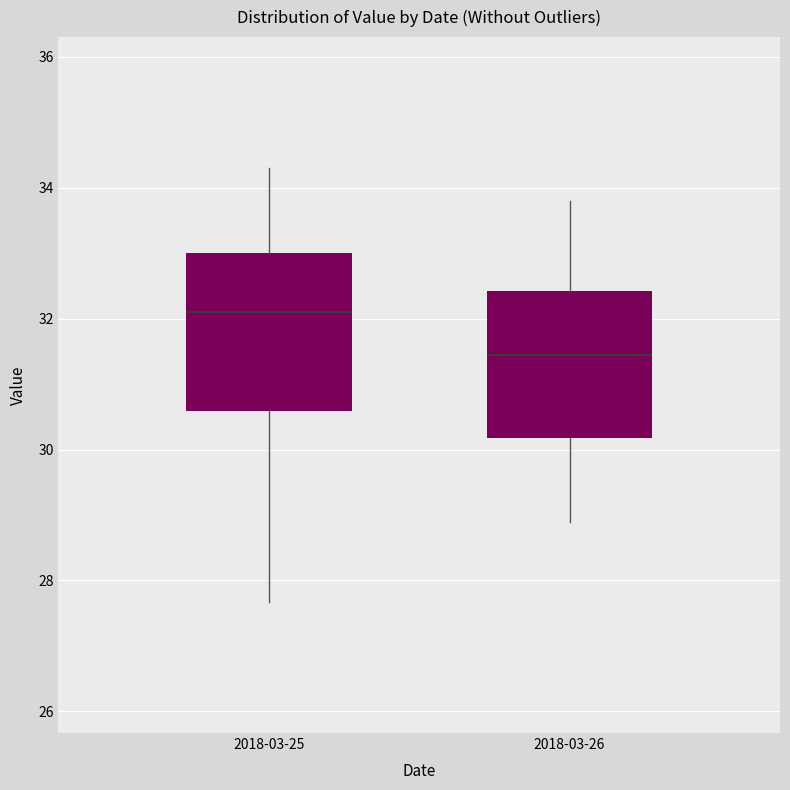

Which box's median line is the lowest?

2018-03-26